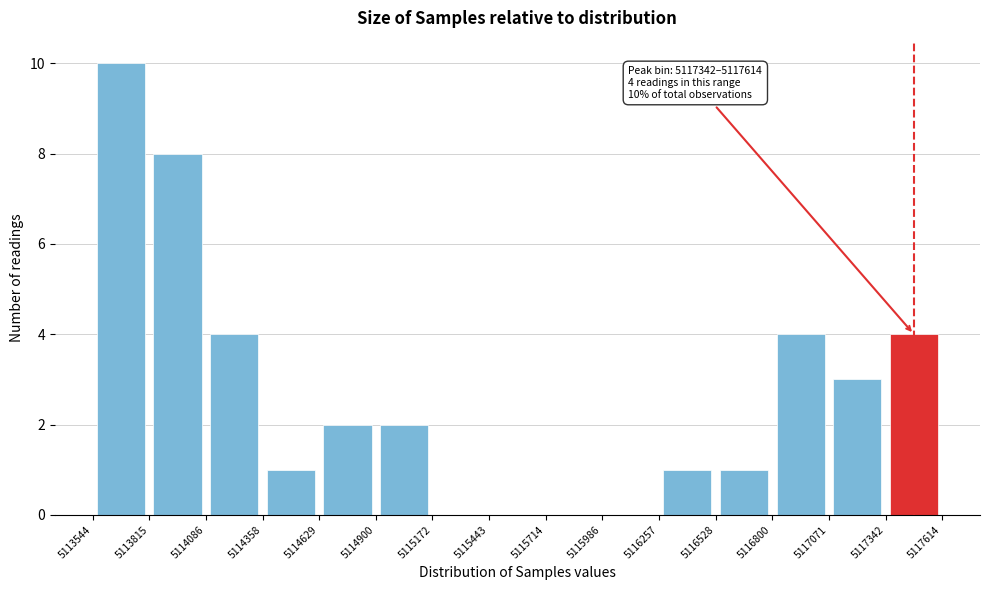

Which range on the x-axis has the tallest bar?

5113544 to 5113815